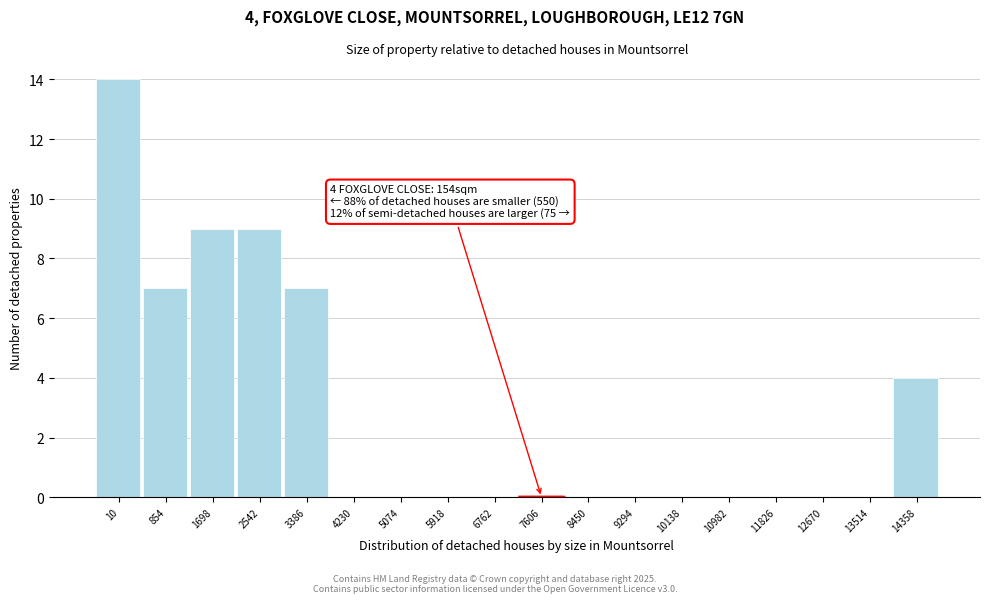

Reading left to right, transcribe all the data shown in this chart.

10=14	854=7	1698=9	2542=9	3386=7	4230=0	5074=0	5918=0	6762=0	7606=0	8450=0	9294=0	10138=0	10982=0	11826=0	12670=0	13514=0	14358=4